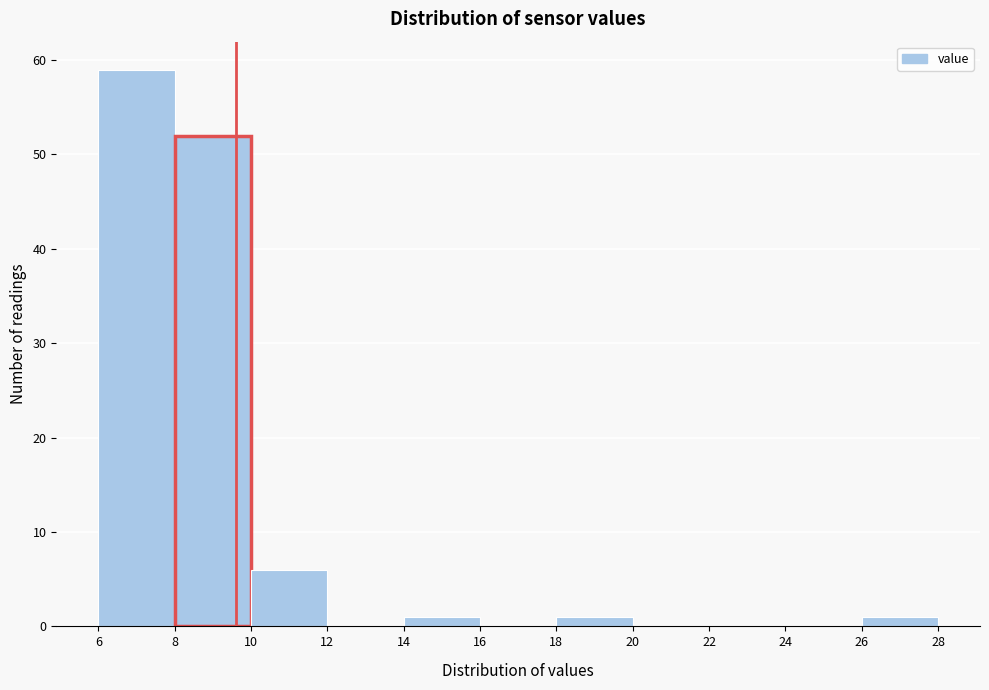

Over which range of the x-axis is the bar tallest?

6 to 8